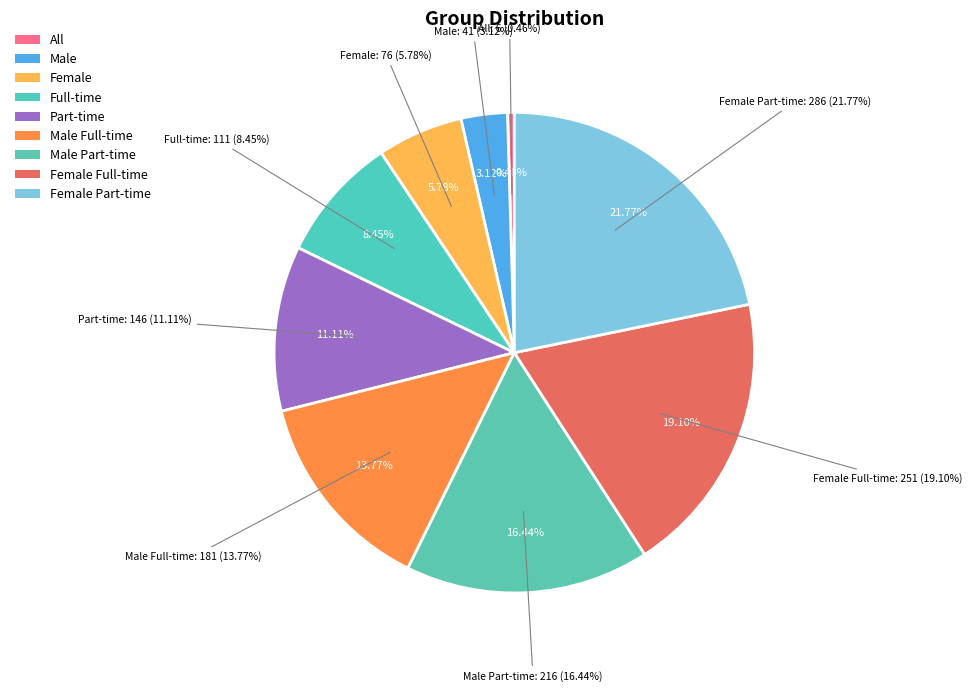

How many segments does this pie chart have?

9